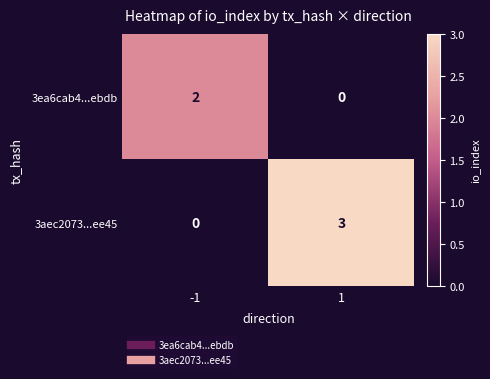

Between -1 and 1, which series saw the biggest shift?

3aec2073...ee45